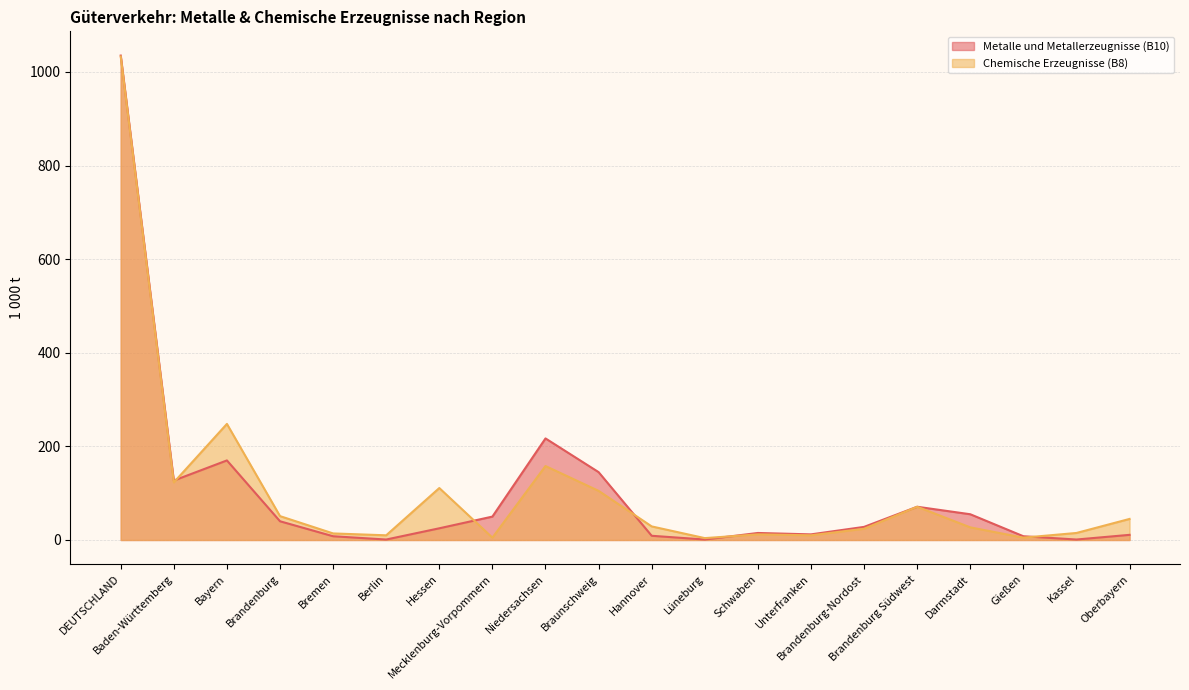

Does the chart have visible grid lines?

Yes